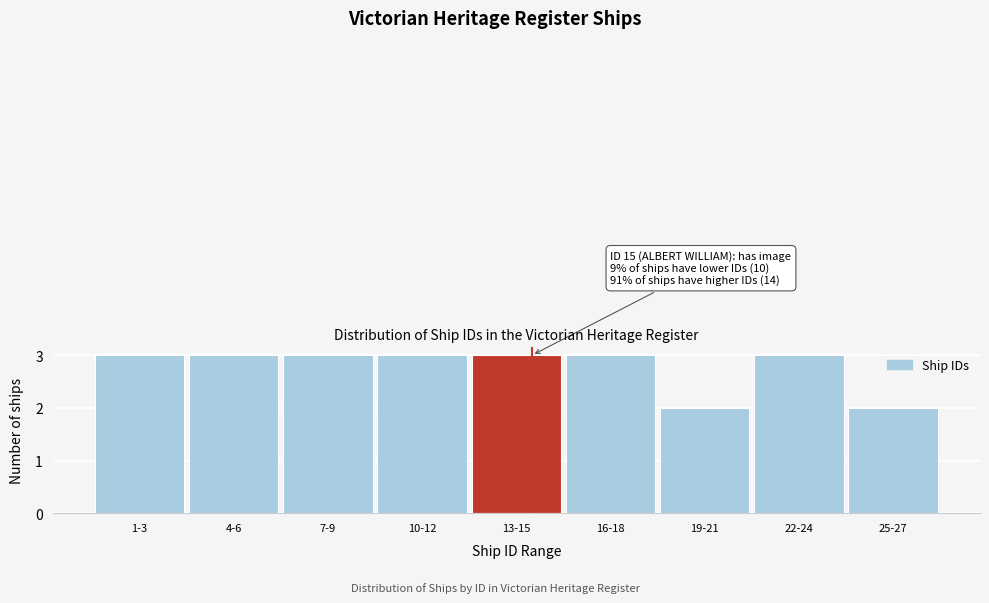

Reading left to right, list all the values displayed in this chart.

3	3	3	3	3	3	2	3	2